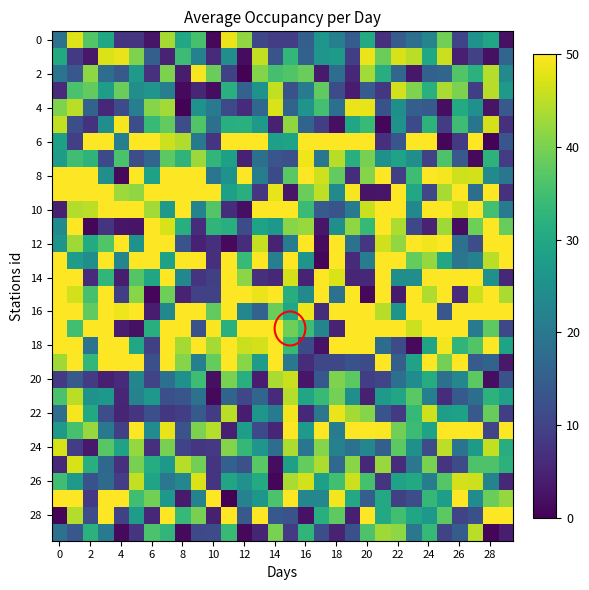

At which category does the chart reach its peak across all series?

2